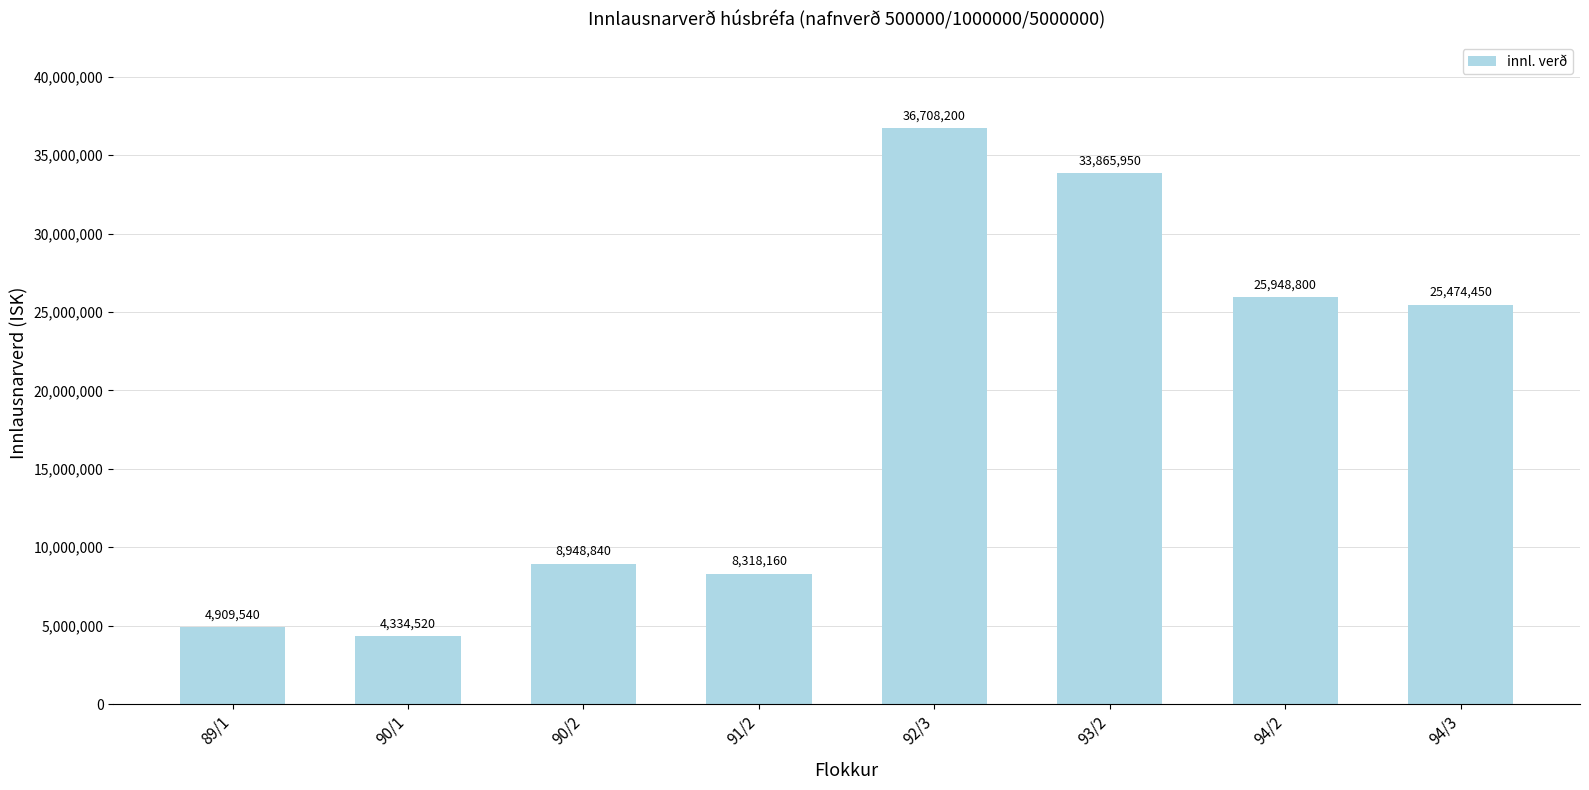

The value at 90/1 is 4334520. True or false?

True